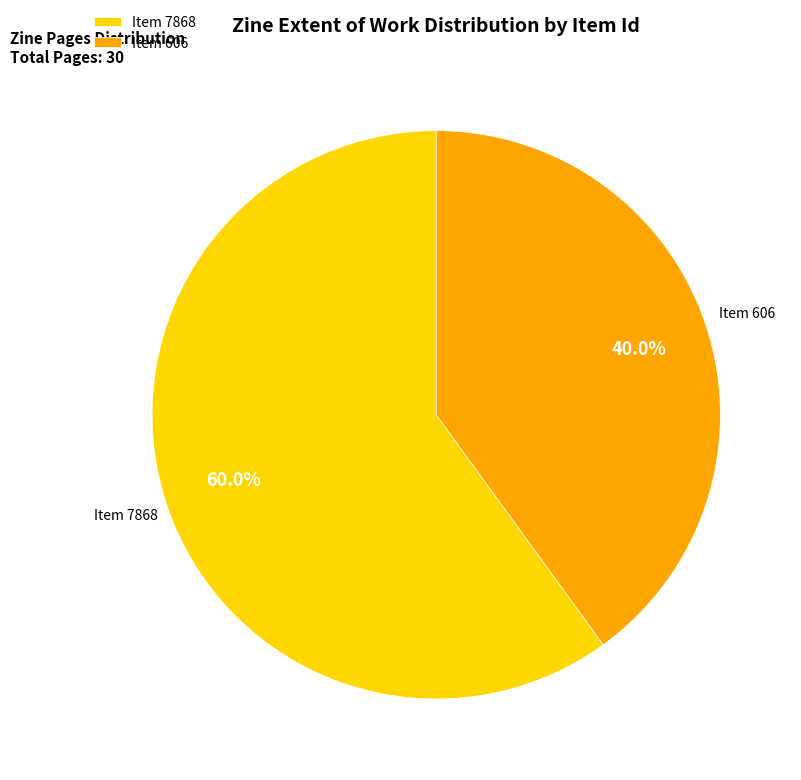

Rank the categories by value from highest to lowest.

Item 7868, Item 606